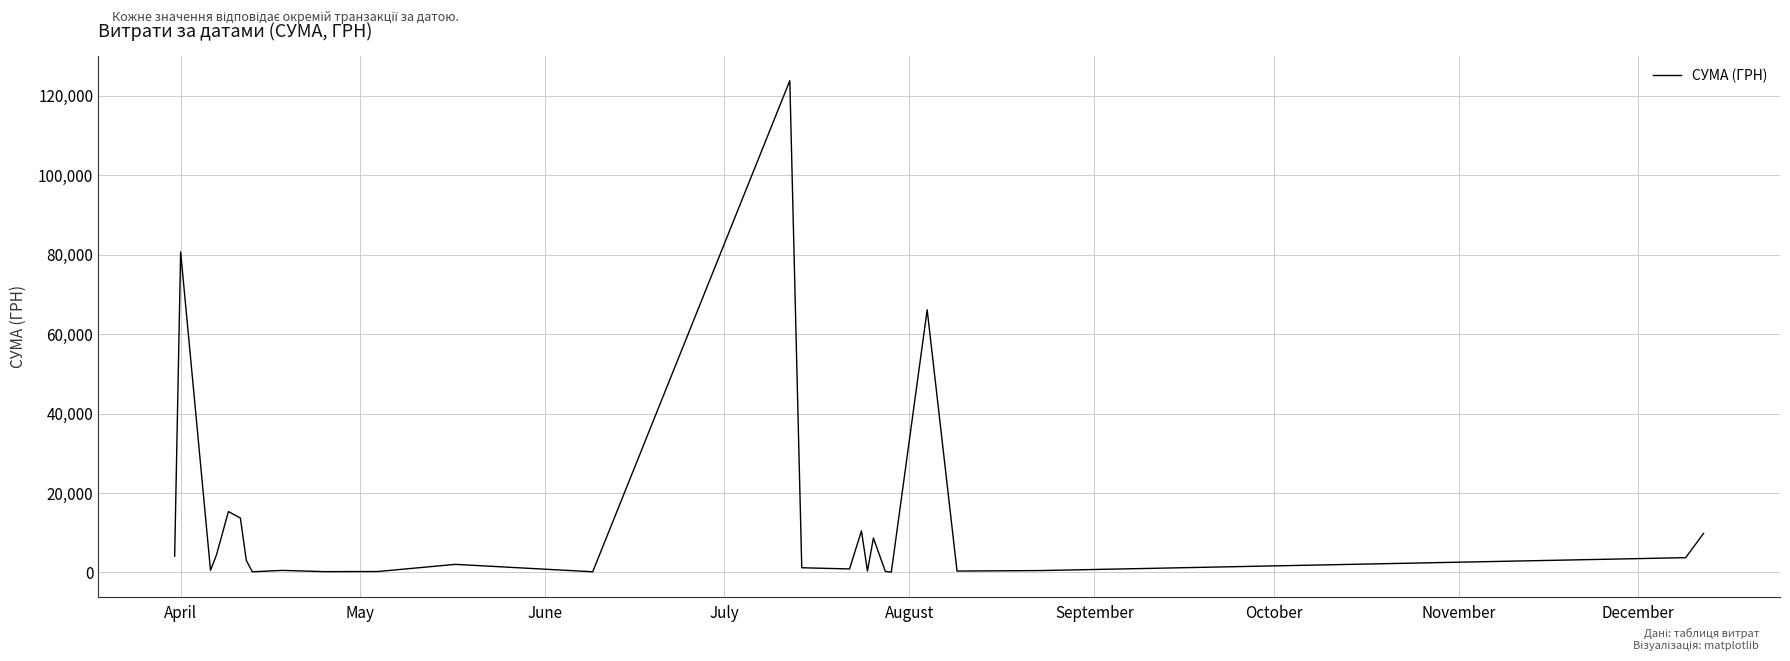

What is the difference between the maximum and minimum values?

123660.3